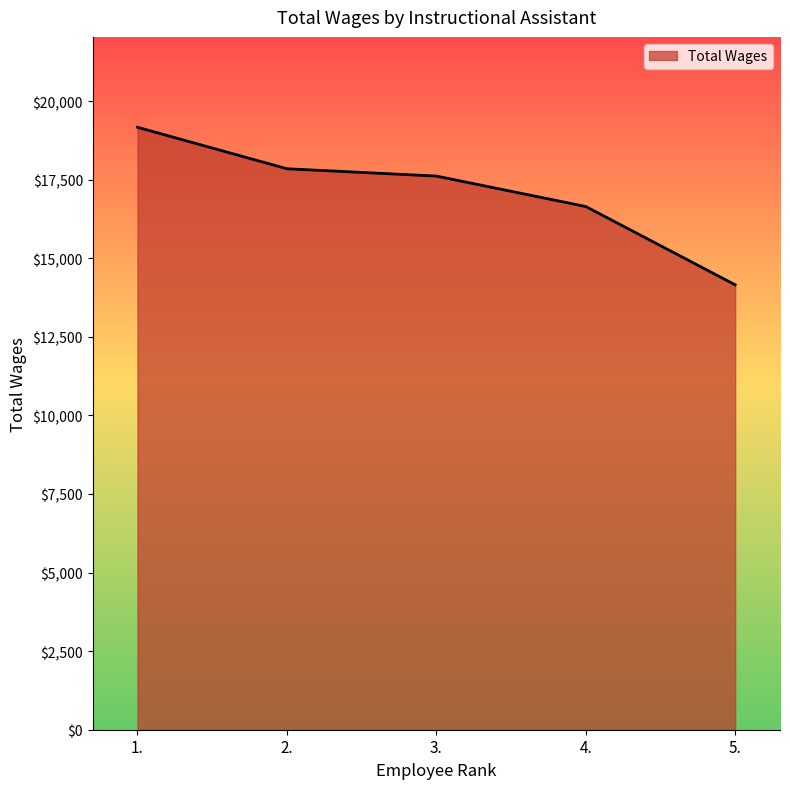

How many lines are shown in the chart?

1